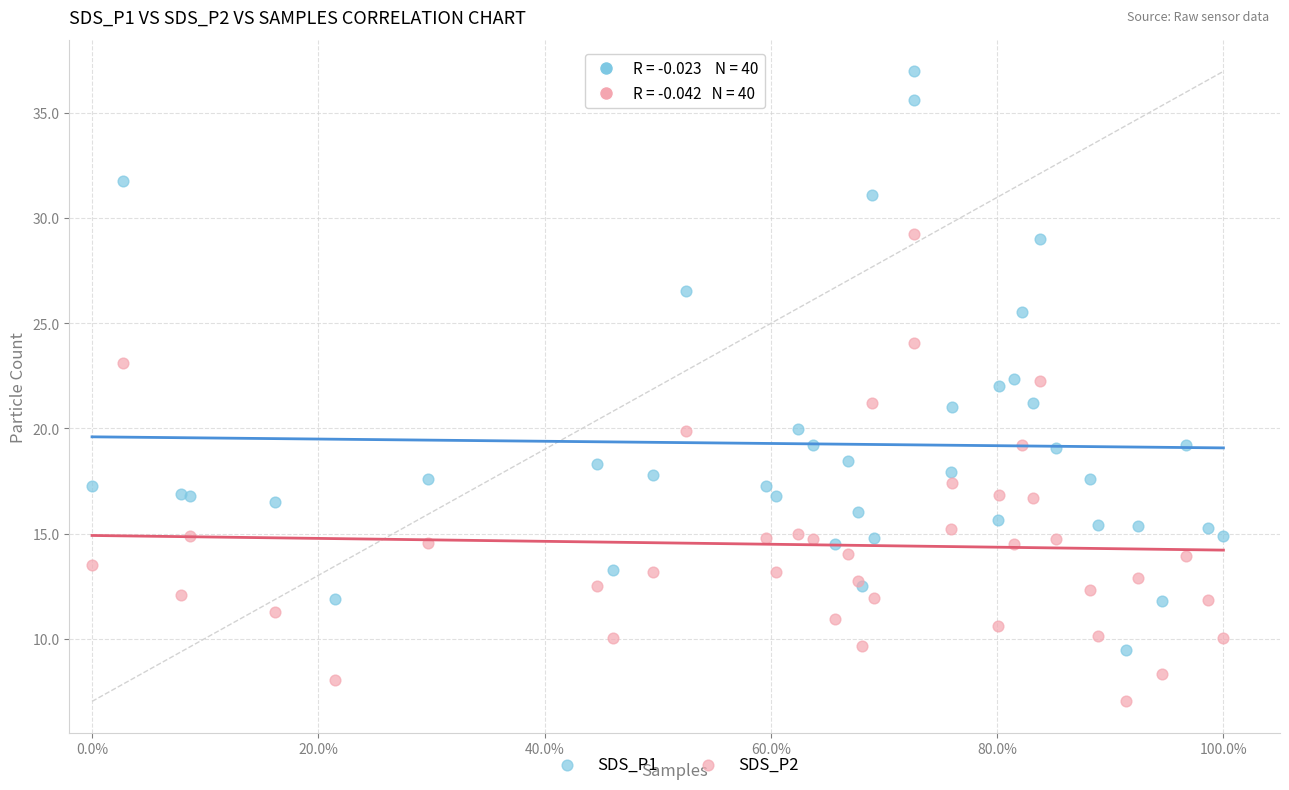

What is the X range (max minus min) for the scatter plot?

1.0